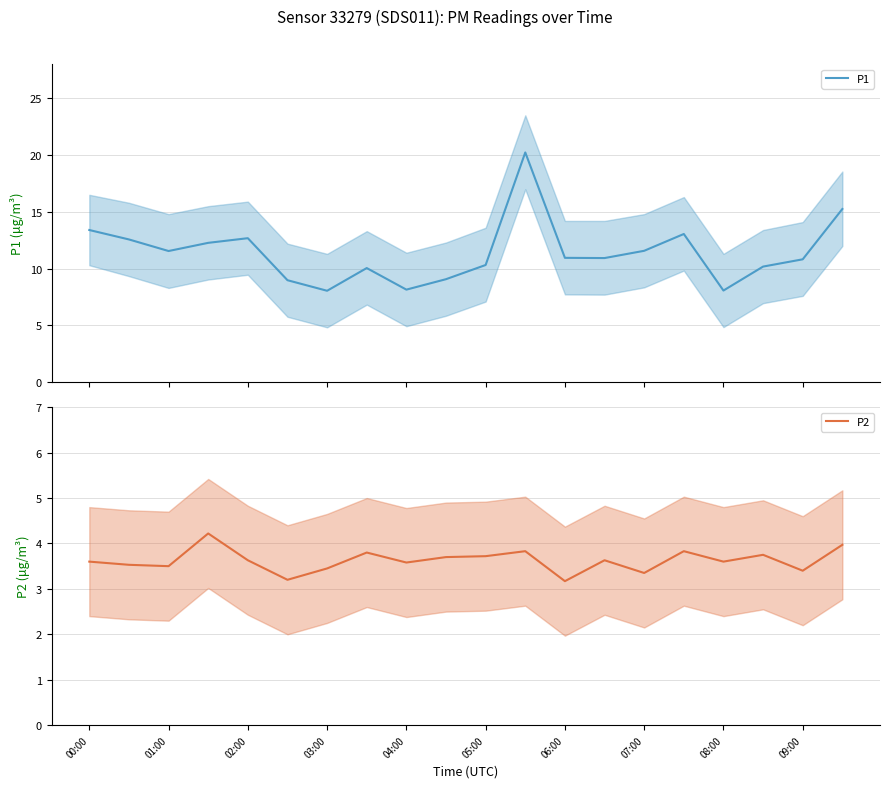

What is the smallest value displayed?

3.2